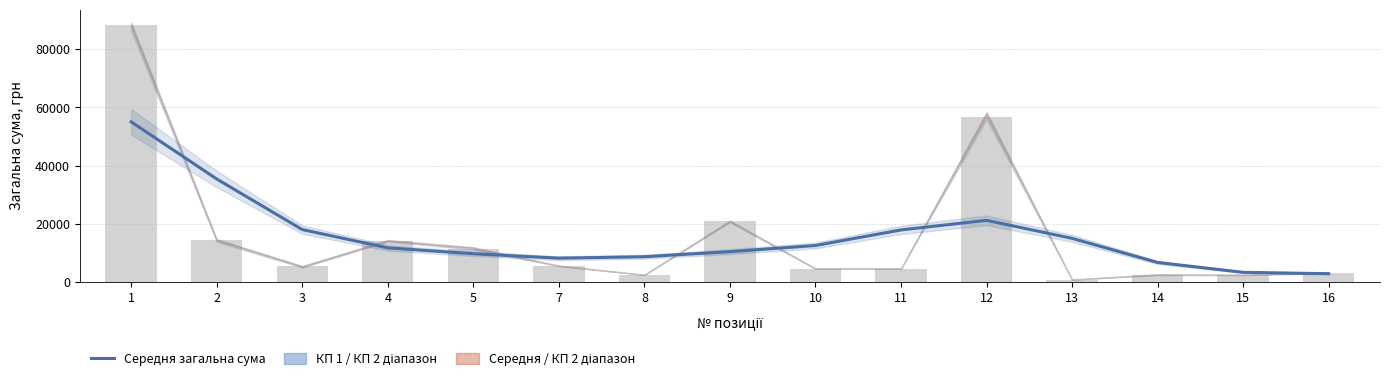

Reading left to right, what are all the values shown in this chart?

Середня загальна сума: 55061.9	35405.4	18000.6	11708.0	9698.4	8169.0	8667.0	10408.3	12522.1	17882.4	21178.3	14984.6	6684.6	3294.7	2824.7
Загальна сума: 88200.0	14400.0	5442.5	14203.8	11200.0	5488.0	2400.0	21000.0	4550.0	4550.0	56700.0	800.0	2400.0	2400.0	3000.0